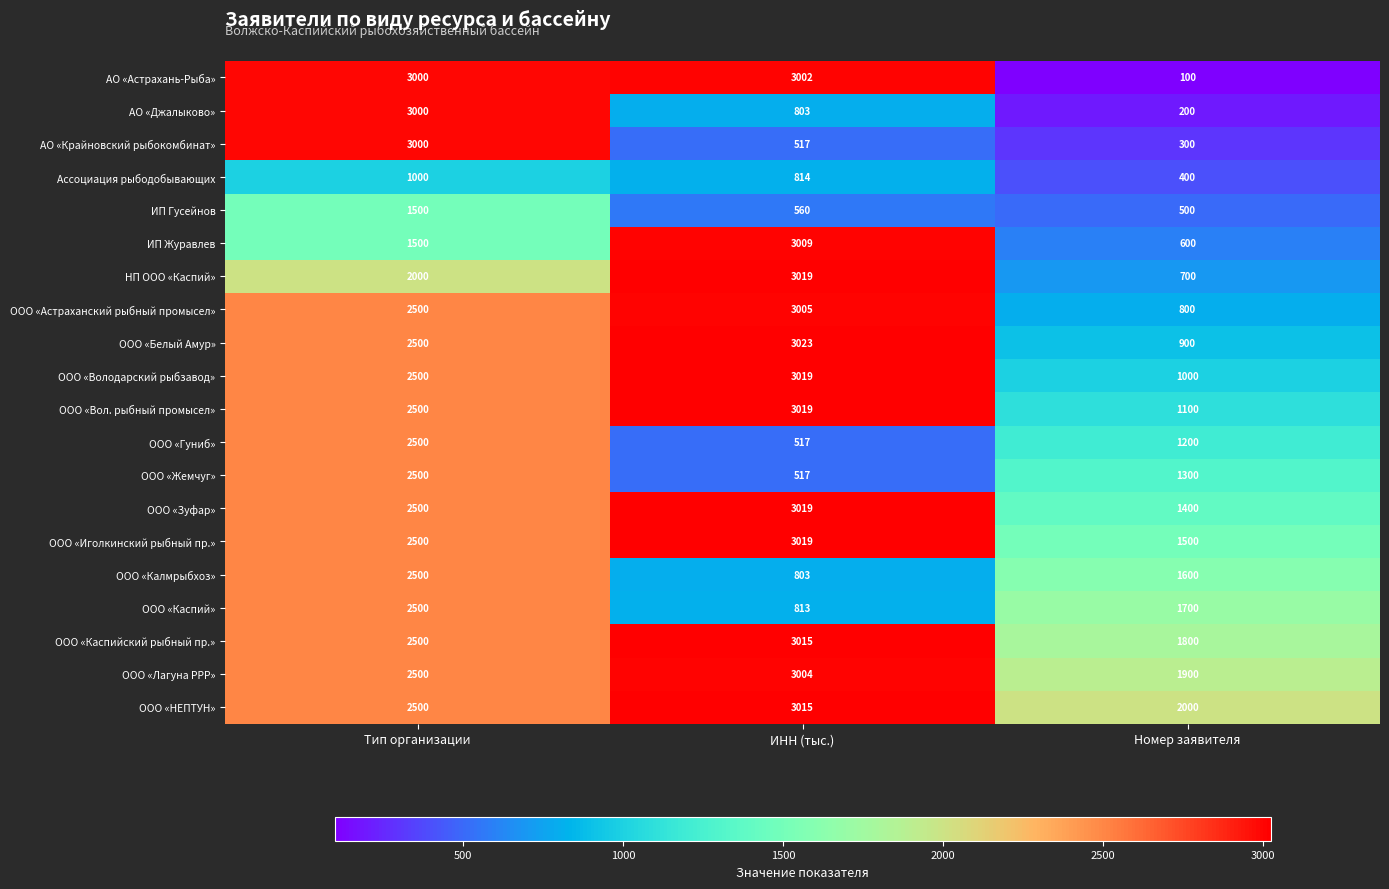

How many ООО «Володарский рыбзавод» values are between 1000 and 3019?

3